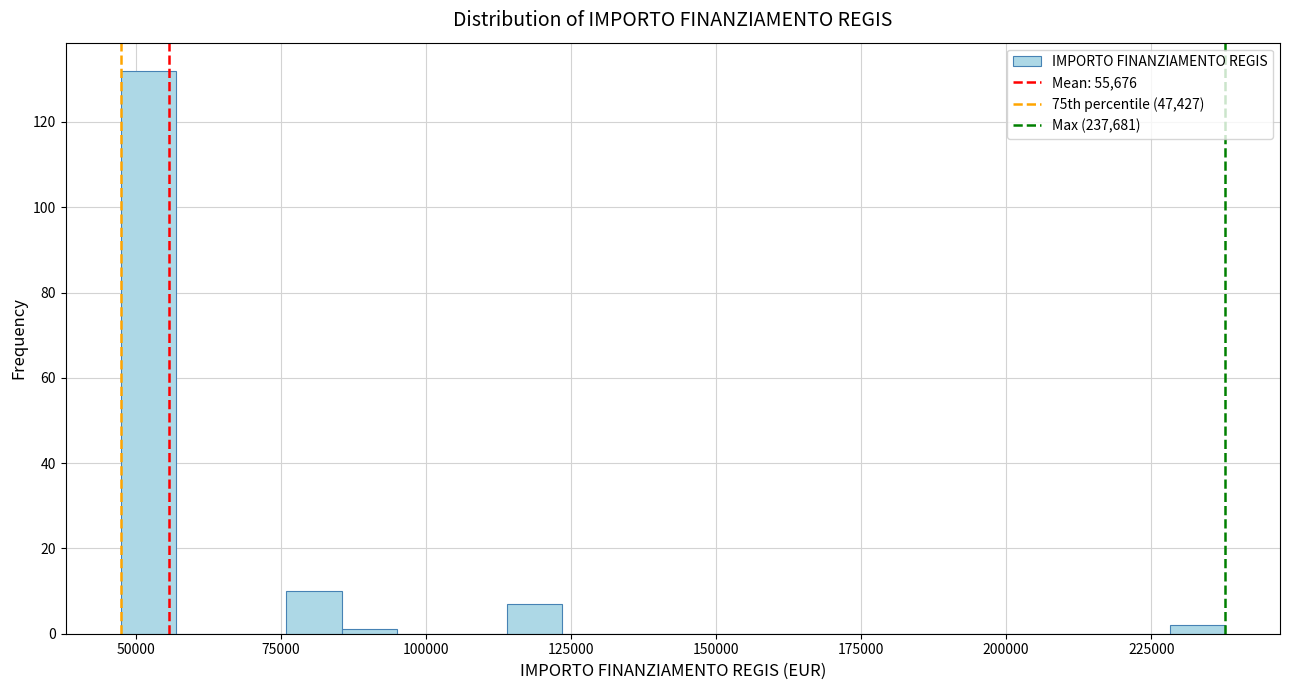

Around what value on the x-axis is the tallest bar? Give the approximate position of its centre, as read against the axis.

50000